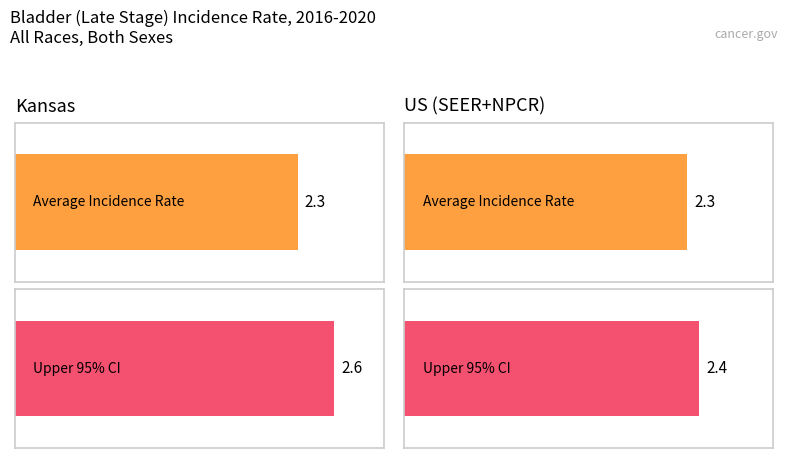

How many data points does each series have?

2